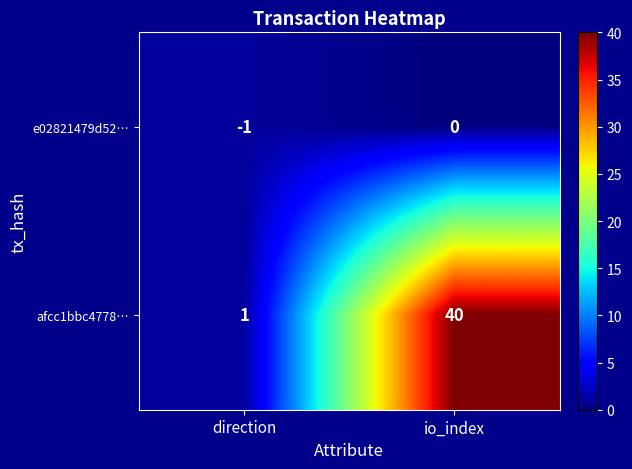

List the series in order of their peak value, lowest first.

e02821479d52…, afcc1bbc4778…